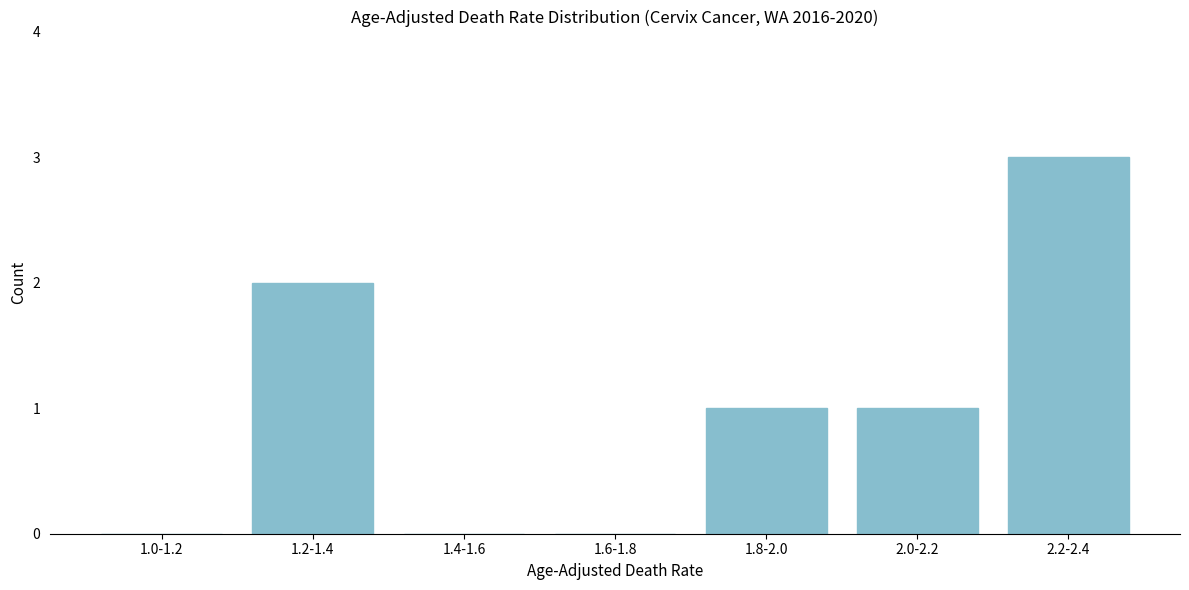

Reading left to right, list all the values displayed in this chart.

1.0-1.2=0	1.2-1.4=2	1.4-1.6=0	1.6-1.8=0	1.8-2.0=1	2.0-2.2=1	2.2-2.4=3